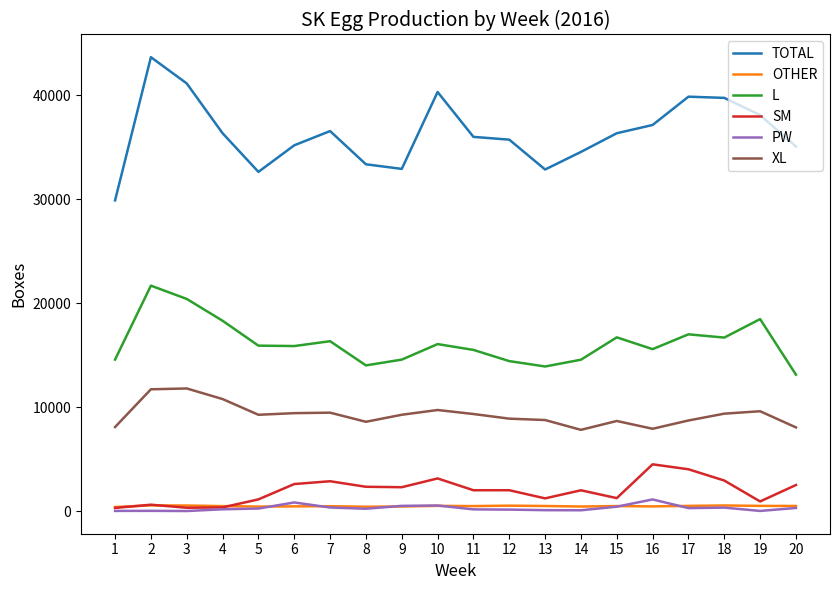

How many lines are shown in the chart?

6